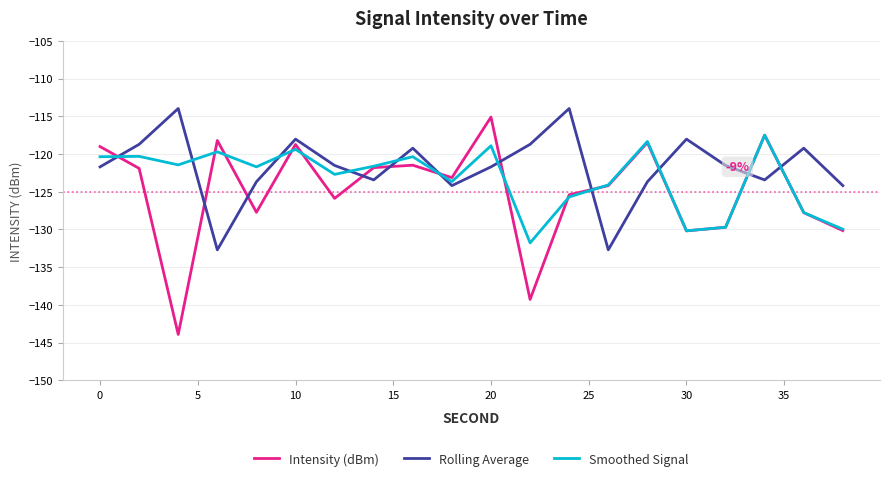

Which series has the largest range (max minus min)?

Intensity (dBm)